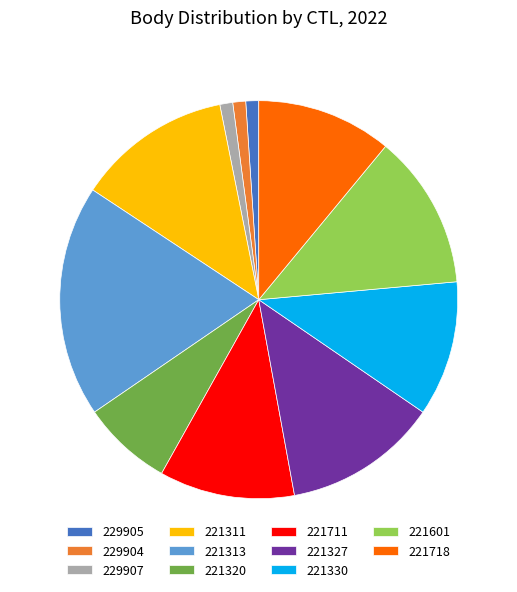

How many segments does this pie chart have?

11